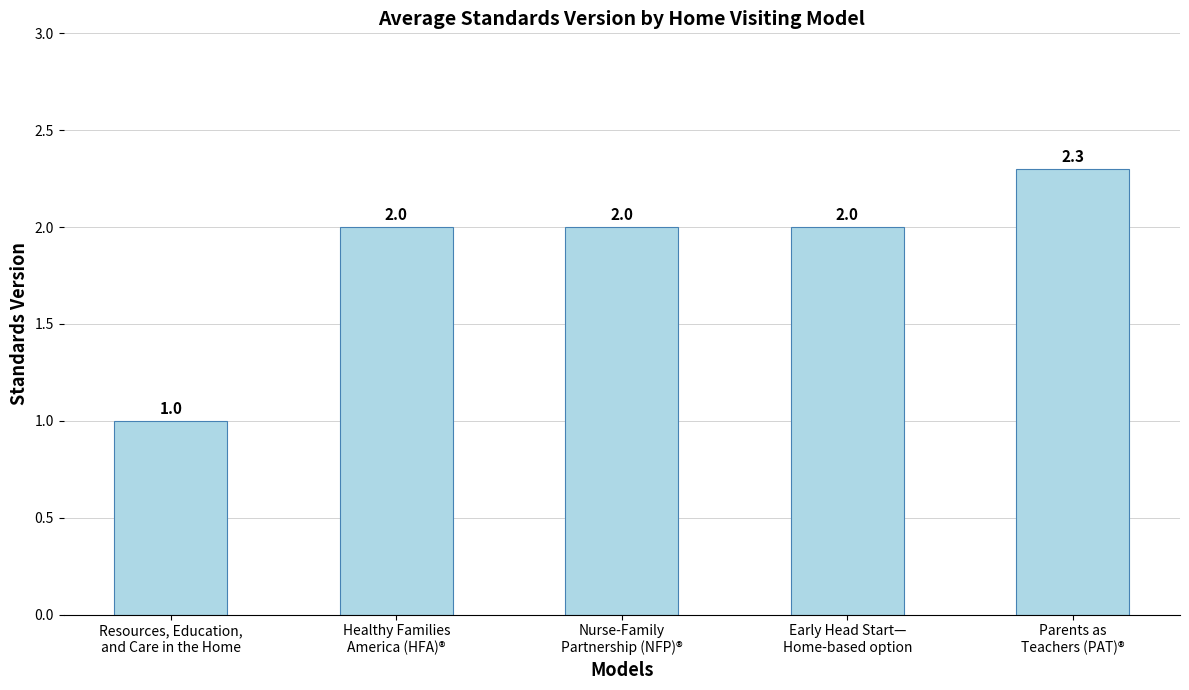

The value at Resources, Education,
and Care in the Home is 1.0. True or false?

True